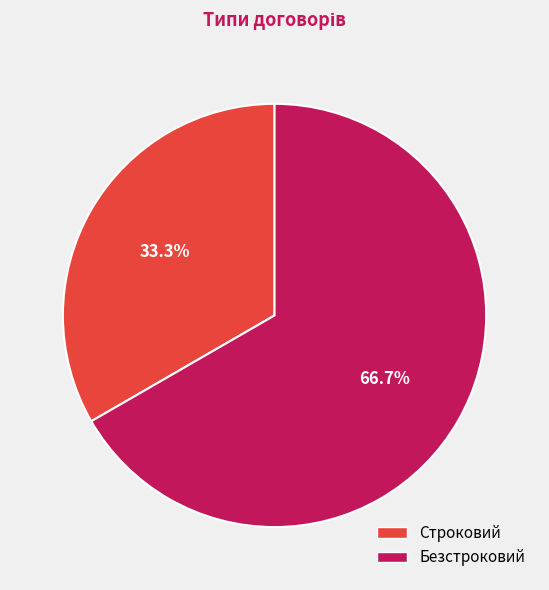

How many segments does this pie chart have?

2